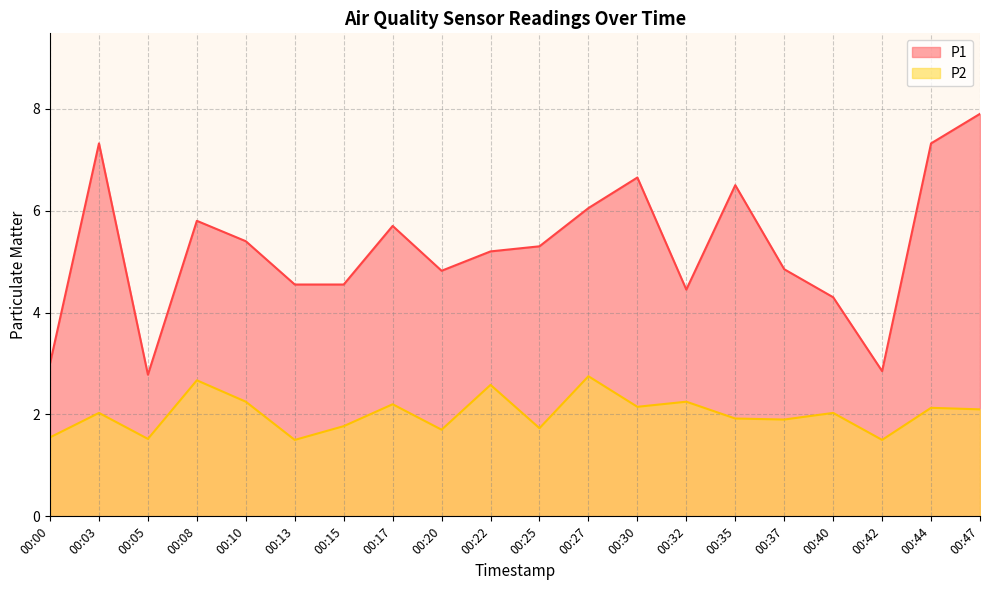

Which series has the largest range (max minus min)?

P1